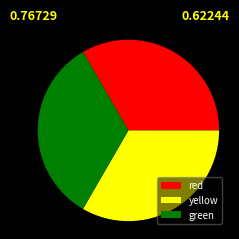

How many segments does this pie chart have?

3